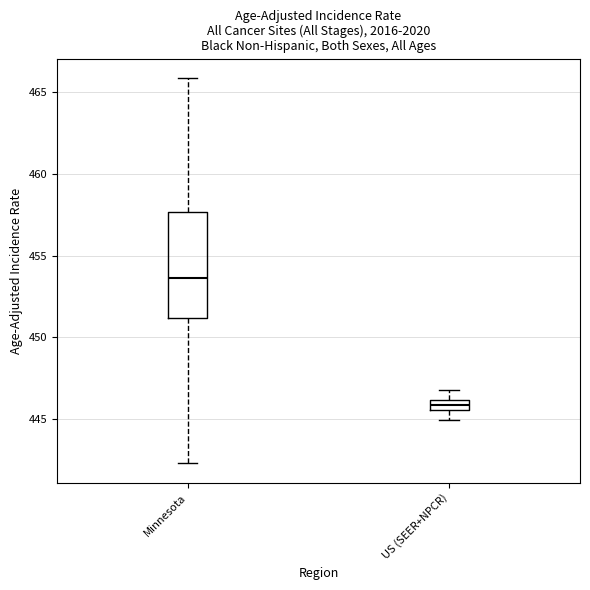

Which box has the lowest median line?

US (SEER+NPCR)